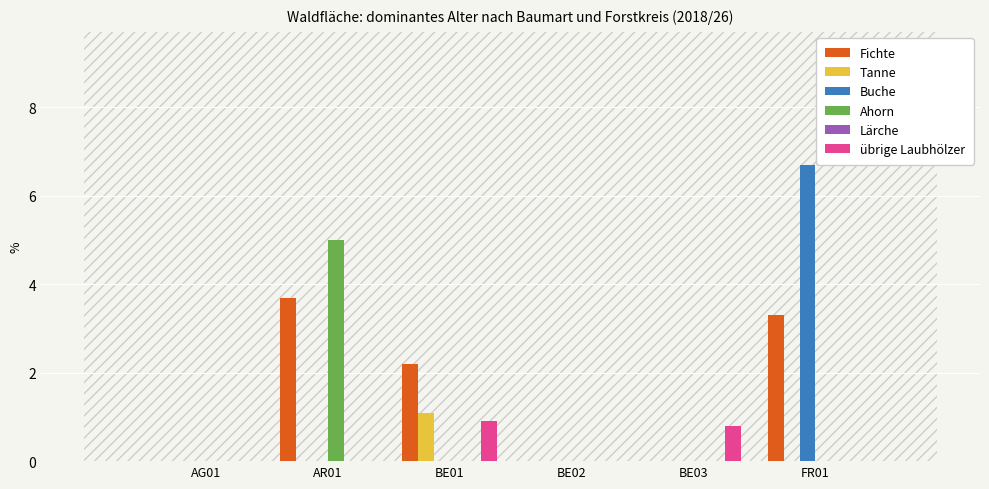

Reading right to left, extract all data points from this chart.

Fichte: FR01=3.3	BE03=0.0	BE02=0.0	BE01=2.2	AR01=3.7	AG01=0.0
Tanne: FR01=0.0	BE03=0.0	BE02=0.0	BE01=1.1	AR01=0.0	AG01=0.0
Buche: FR01=6.7	BE03=0.0	BE02=0.0	BE01=0.0	AR01=0.0	AG01=0.0
Ahorn: FR01=0.0	BE03=0.0	BE02=0.0	BE01=0.0	AR01=5.0	AG01=0.0
übrige Laubhölzer: FR01=0.0	BE03=0.8	BE02=0.0	BE01=0.9	AR01=0.0	AG01=0.0